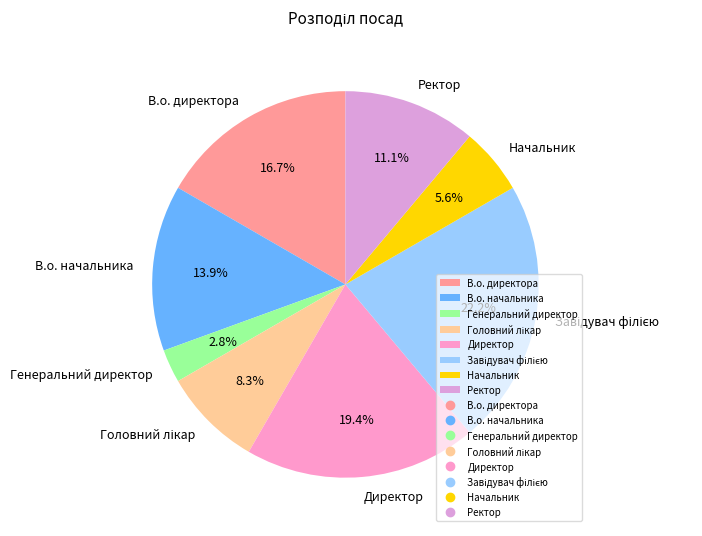

Is the sum of Генеральний директор and В.о. начальника greater than half?

No